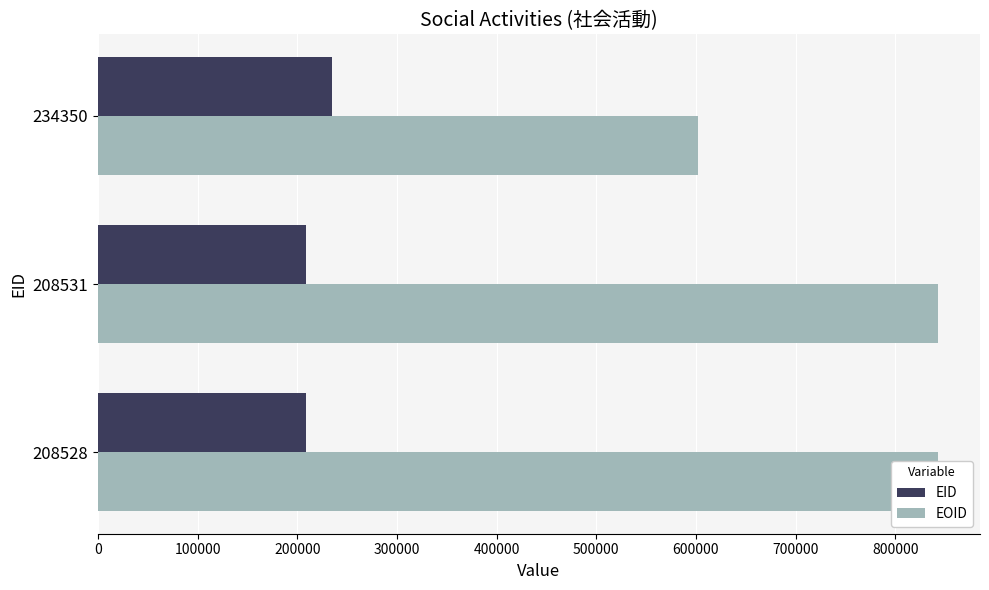

The EOID series shows 526077 at 208531. True or false?

False